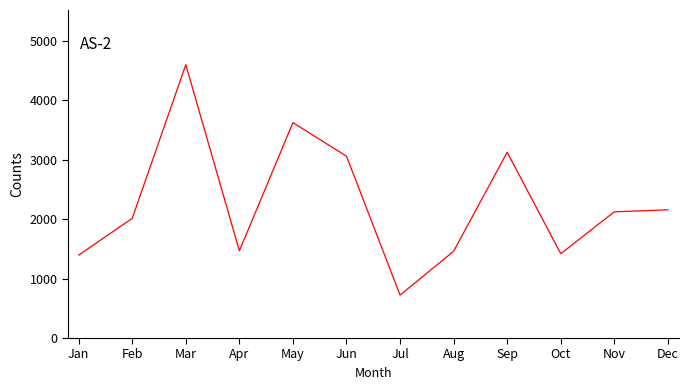

Is this an area chart (filled region under the line)?

No